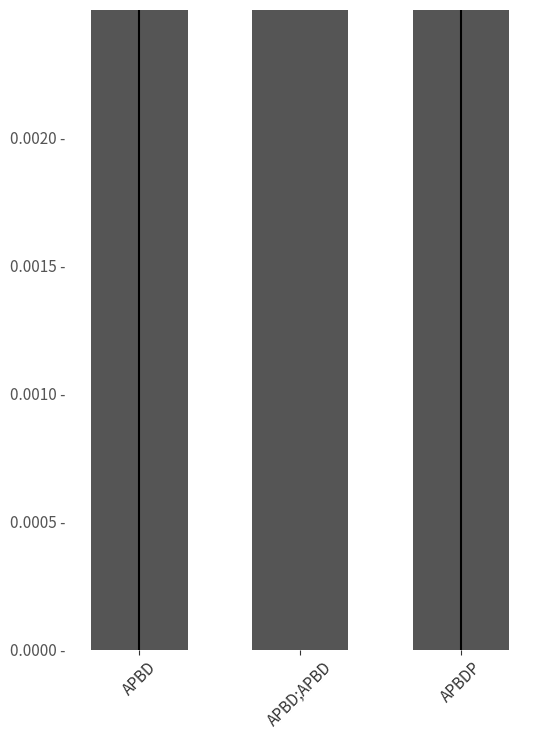

What is the label of the 2nd bar from the left?

APBD;APBD